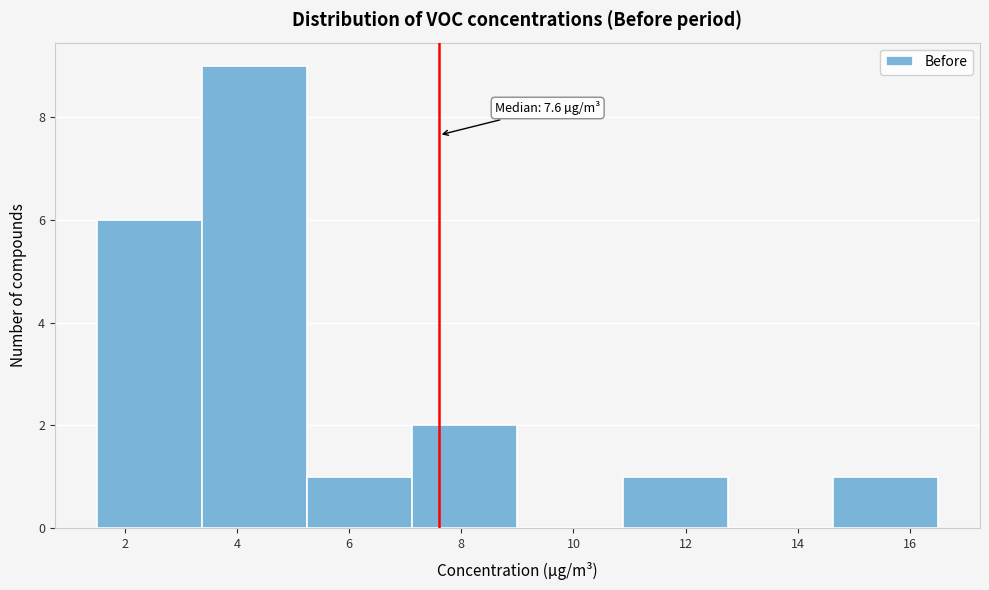

Which range on the x-axis has the tallest bar?

3.4 to 5.2